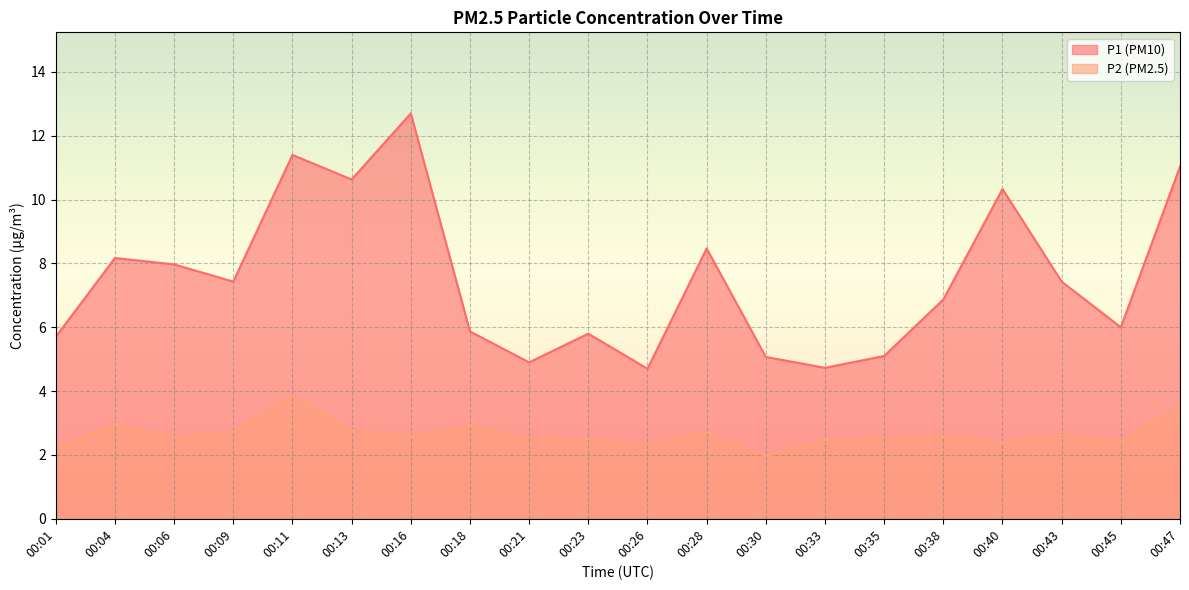

List the series in order of their overall mean, highest first.

P1 (PM10), P2 (PM2.5)